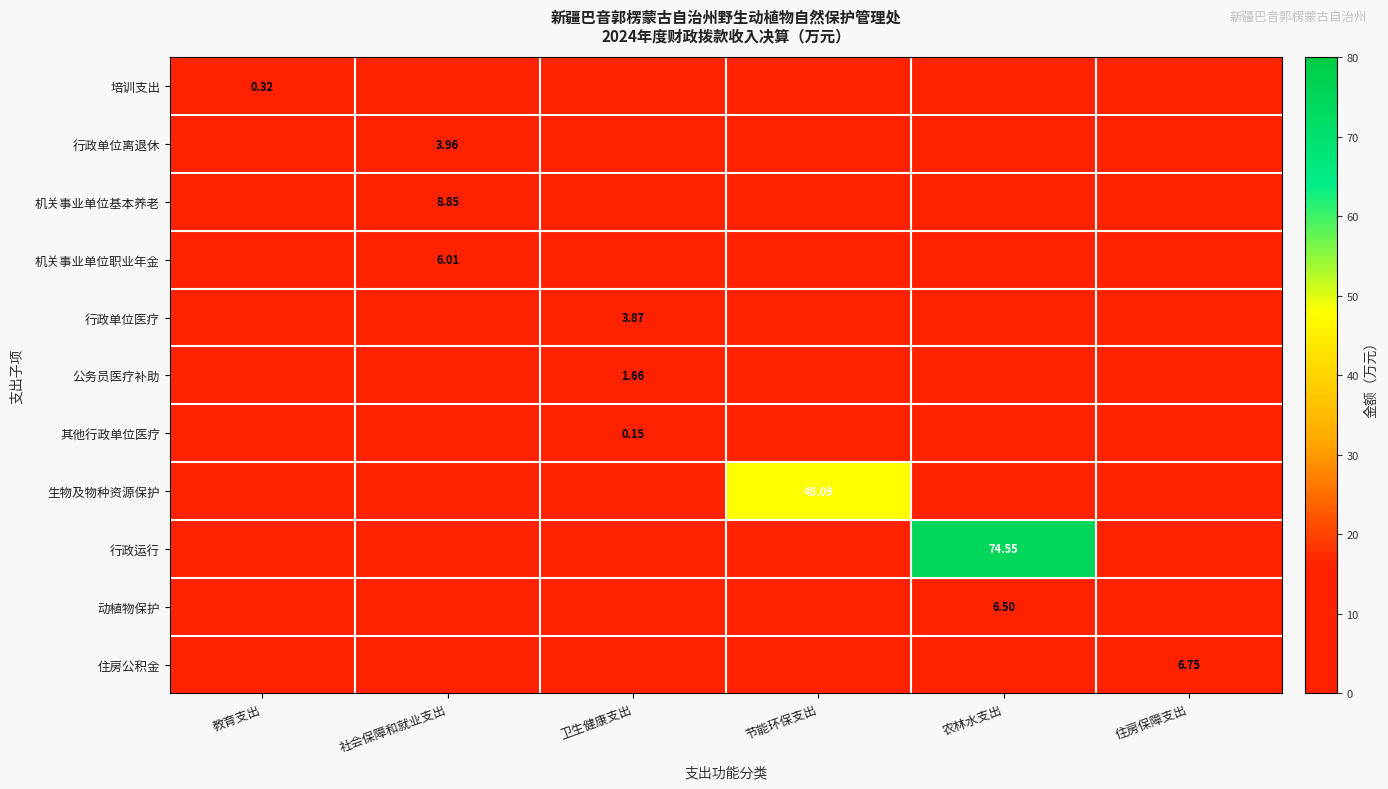

Which series changed the most between 教育支出 and 农林水支出?

行政运行